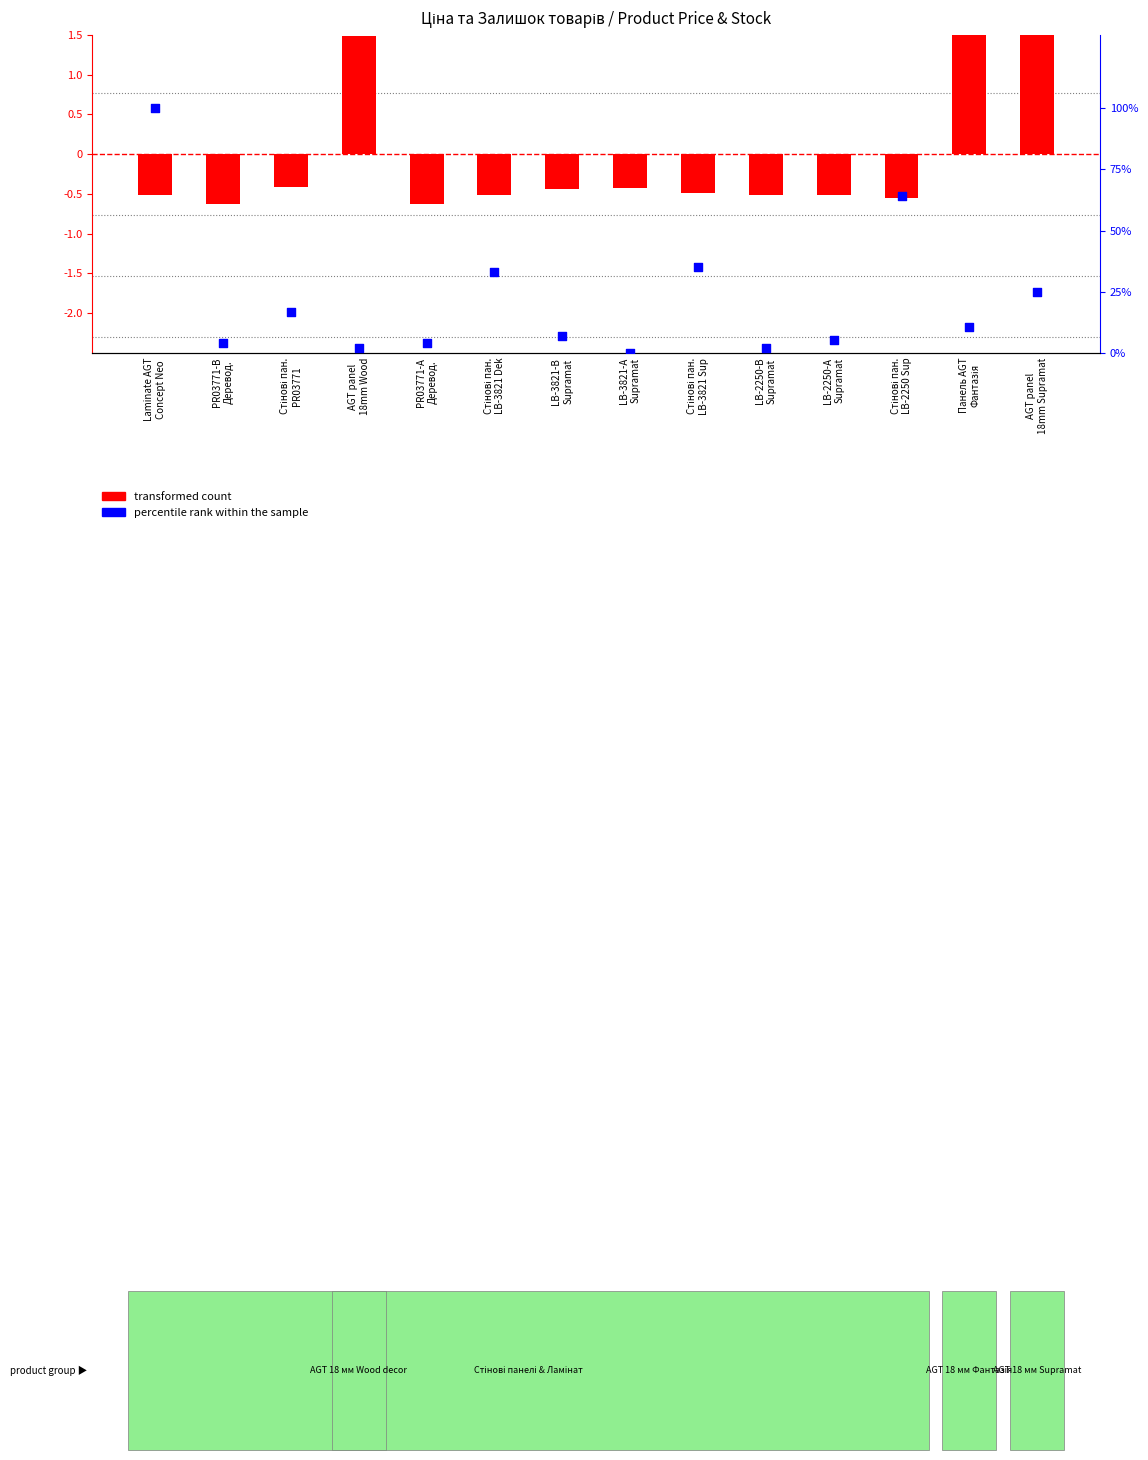

At how many categories does at least one series exceed 90?

1